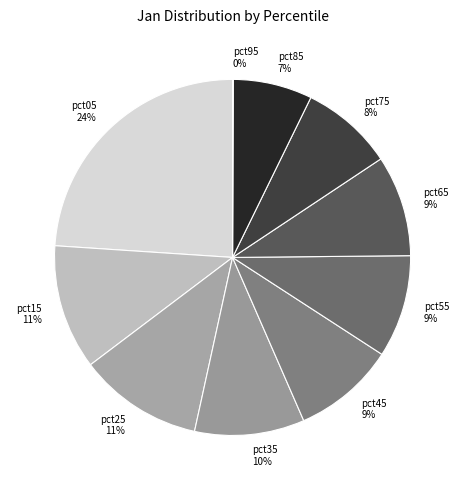

Approximately how many times larger is the value at pct05 compared to pct35?

2.4